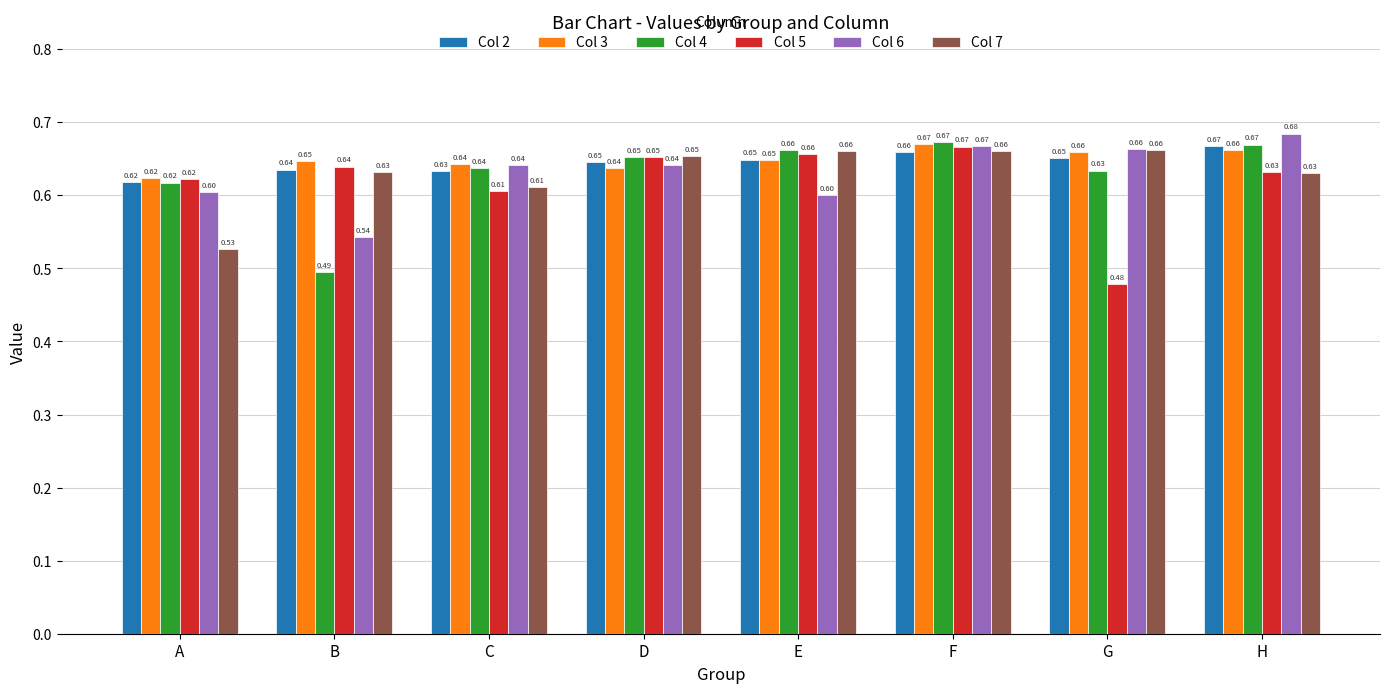

What is the value of the Col 5 bar at the 2nd from the left?

0.6